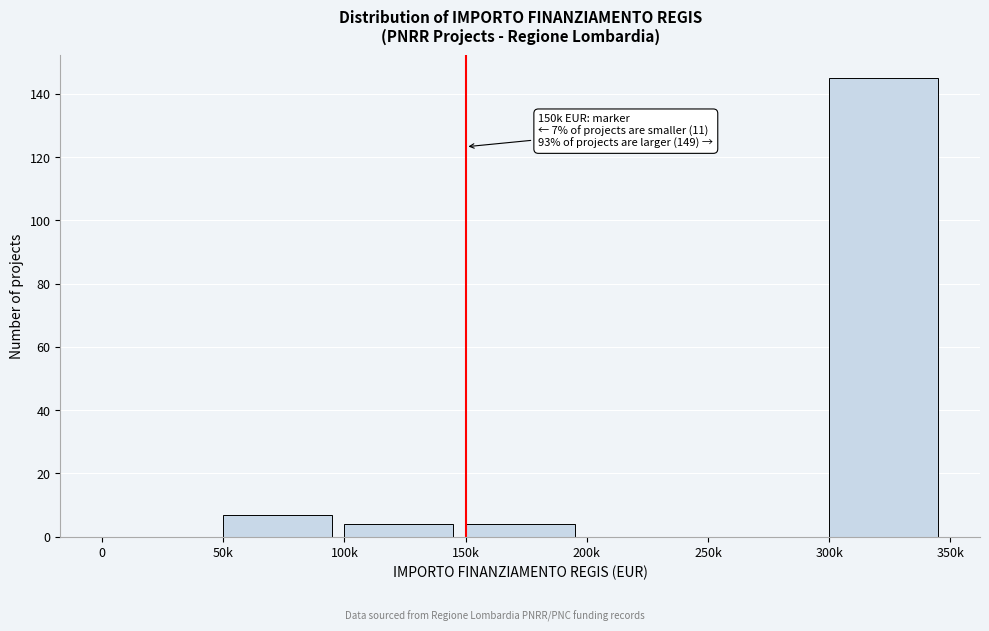

Reading left to right, list all the values displayed in this chart.

0=0	50k=7	100k=4	150k=4	200k=0	250k=0	300k=145